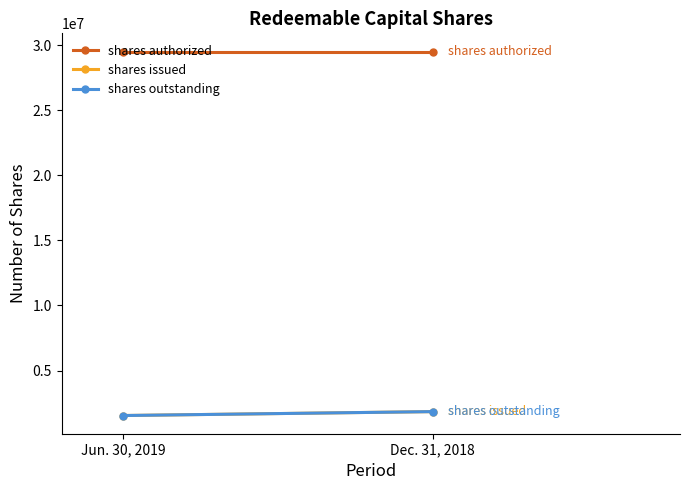

Does the chart have visible grid lines?

No